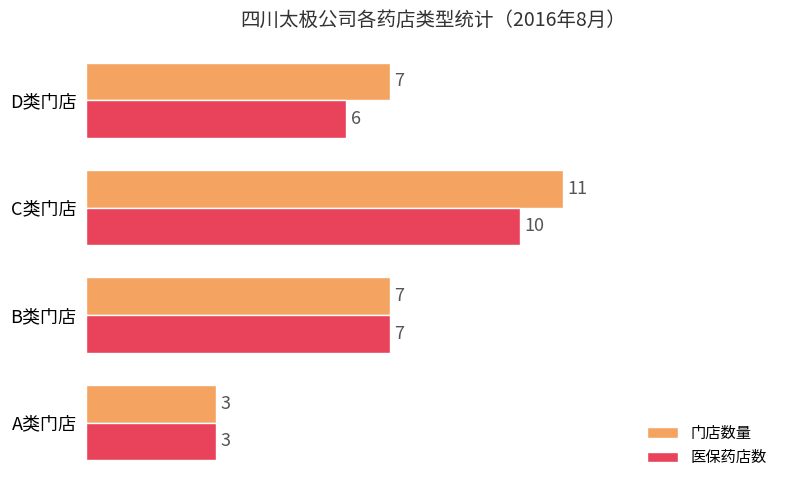

Is it true that 门店数量 equals 7 at D类门店?

True